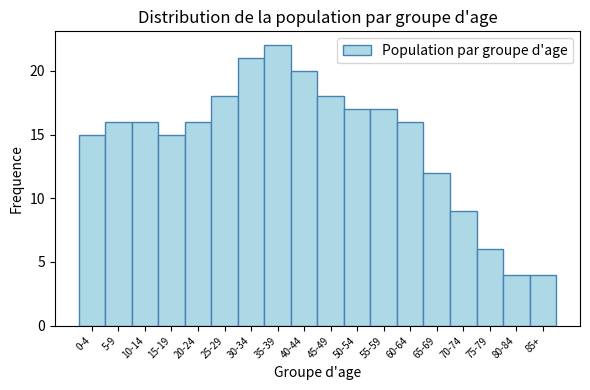

Reading right to left, what are all the values shown in this chart?

4	4	6	9	12	16	17	17	18	20	22	21	18	16	15	16	16	15